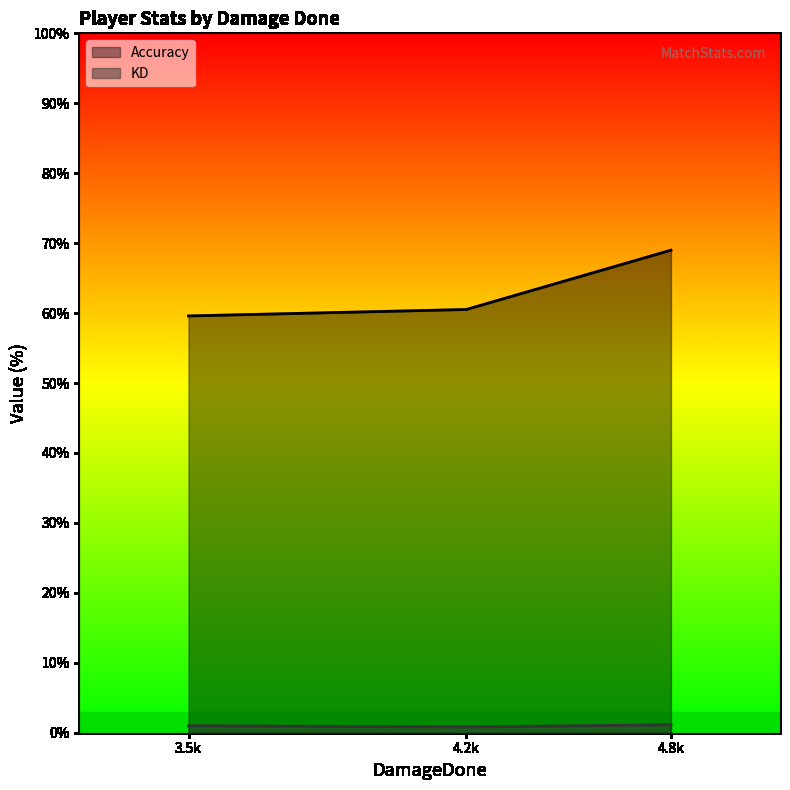

Between 3.5k and 4.8k, which series saw the biggest shift?

Accuracy